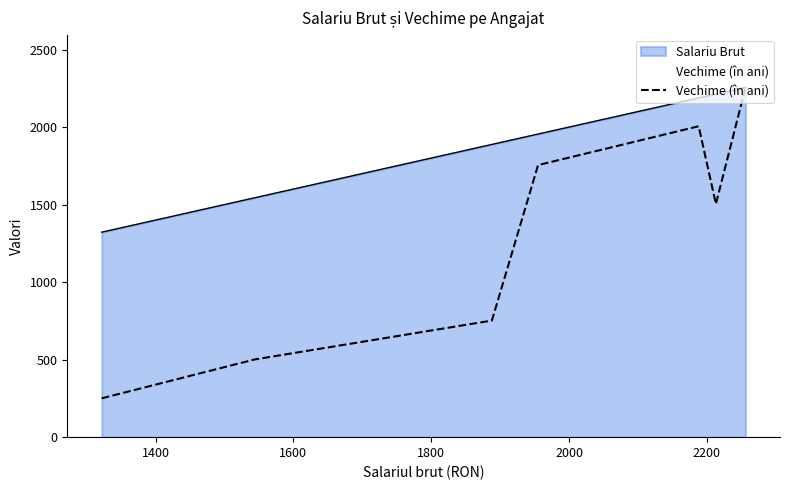

Which series has the widest spread of values?

Vechime (în ani)